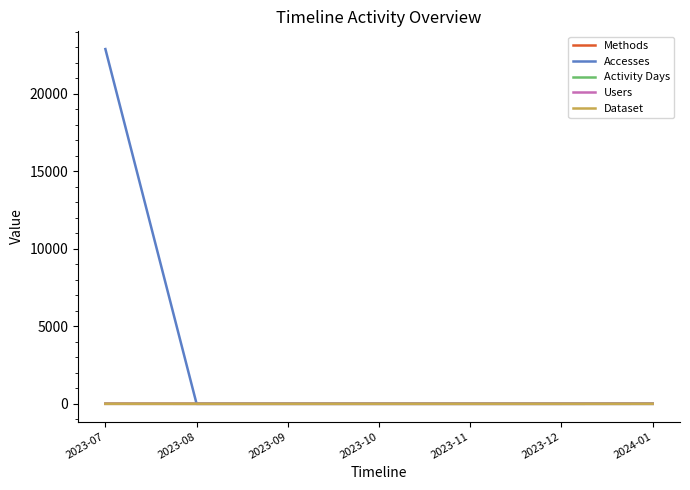

At which label does Accesses reach its peak?

2023-07